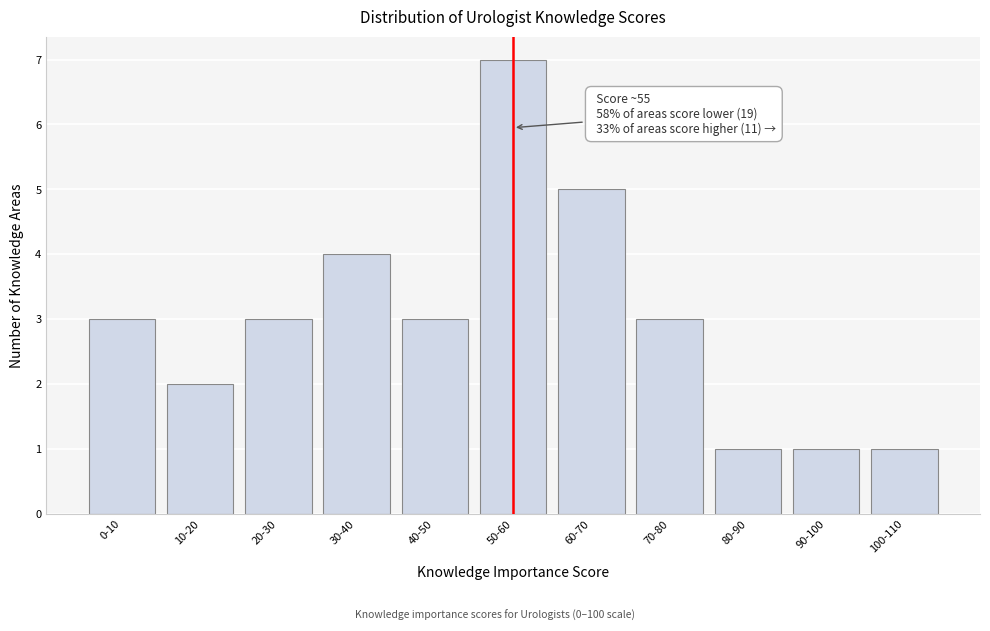

Reading left to right, list all the values displayed in this chart.

3	2	3	4	3	7	5	3	1	1	1